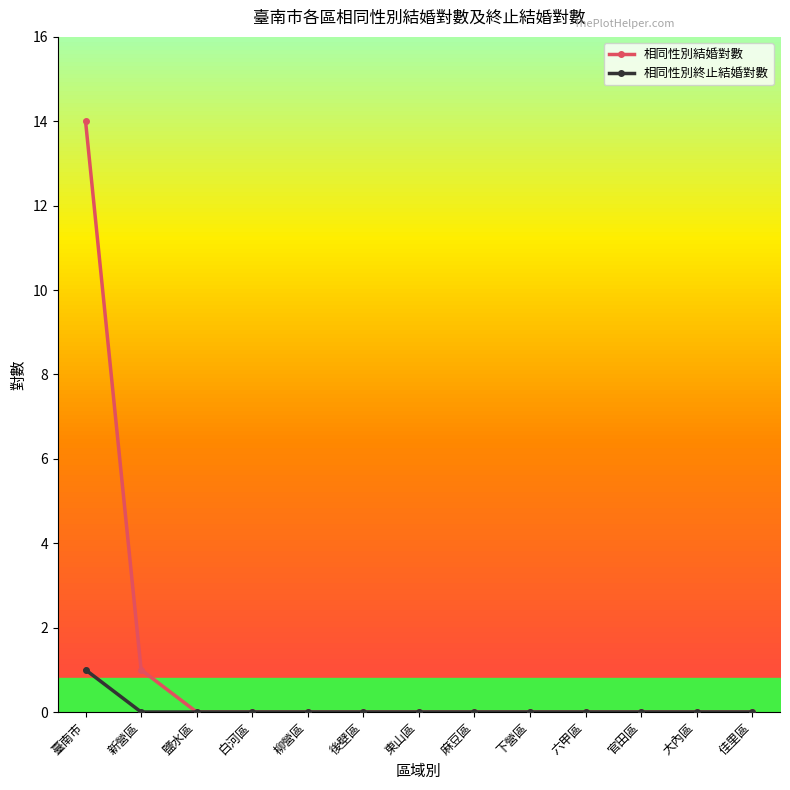

What is the difference between the maximum and second lowest values in the 相同性別終止結婚對數 series?

1